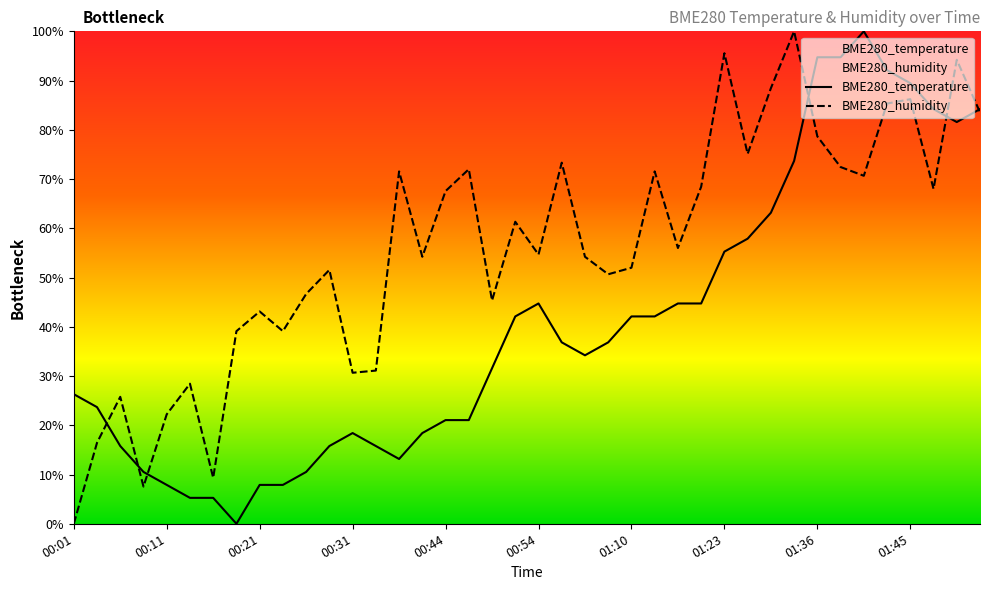

Where is BME280_humidity nearest to the value 49?

23